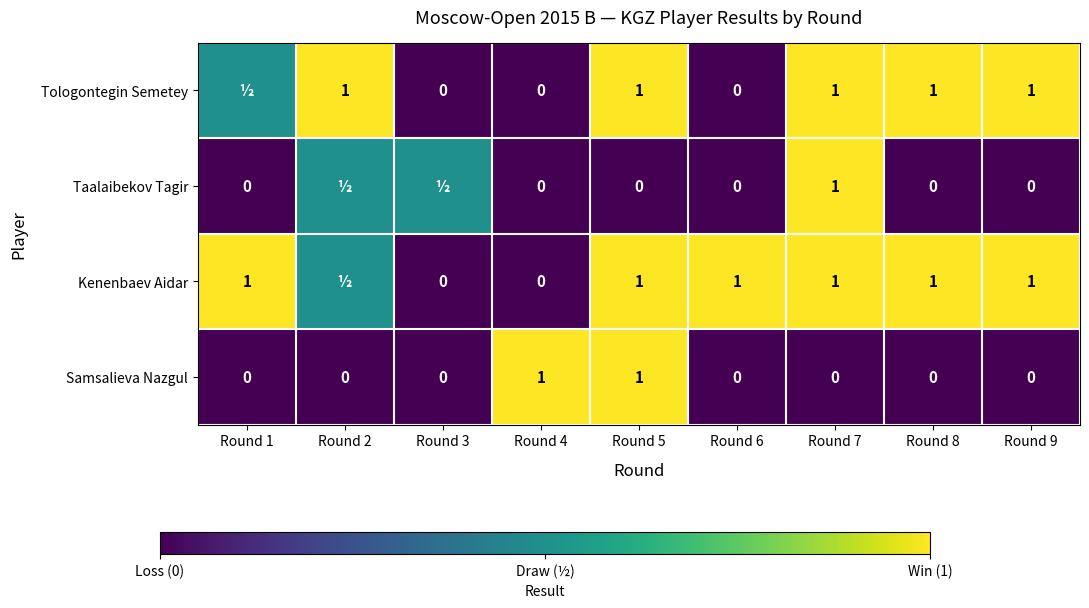

How many categories are shown in the chart?

9